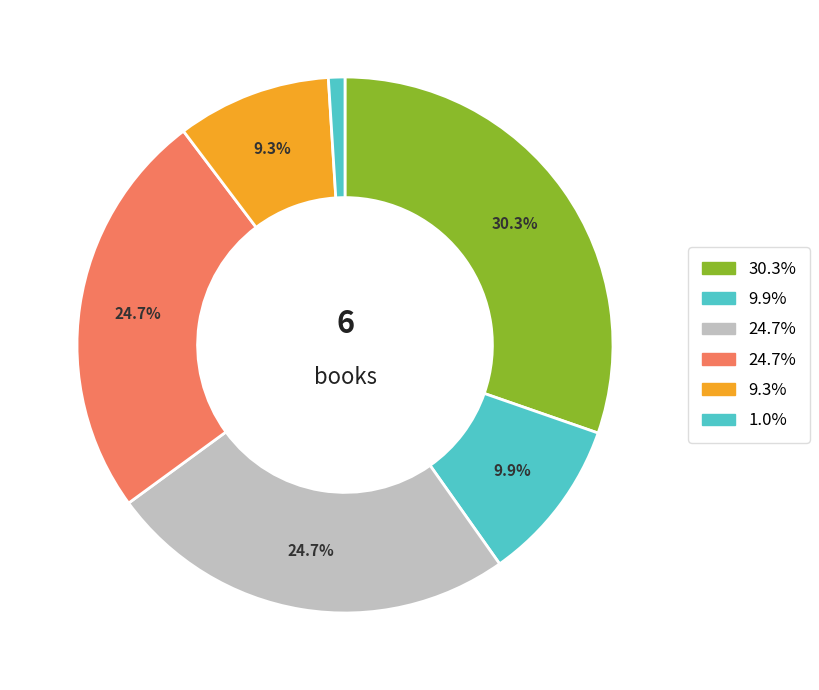

How many slices are in this pie chart?

6